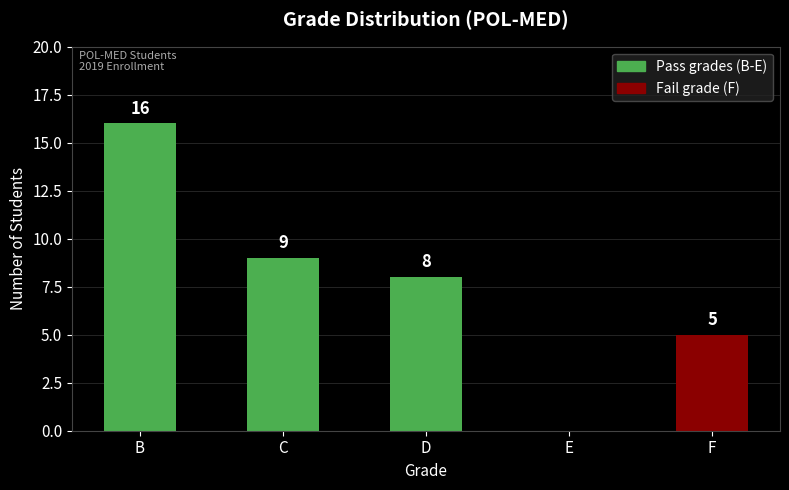

What is the sum of all values?

38